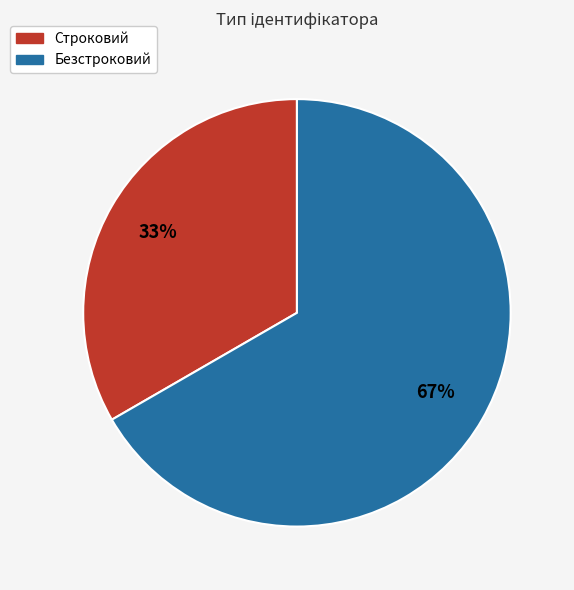

The Безстроковий slice represents 81% of the pie. True or false?

False